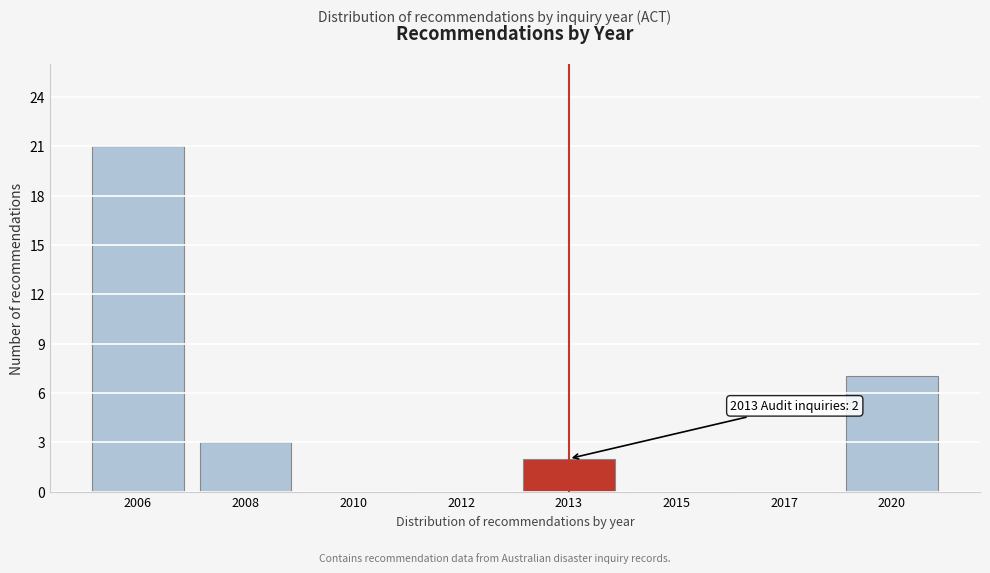

Reading left to right, what are all the values shown in this chart?

2006=21	2008=3	2010=0	2012=0	2013=2	2015=0	2017=0	2020=7